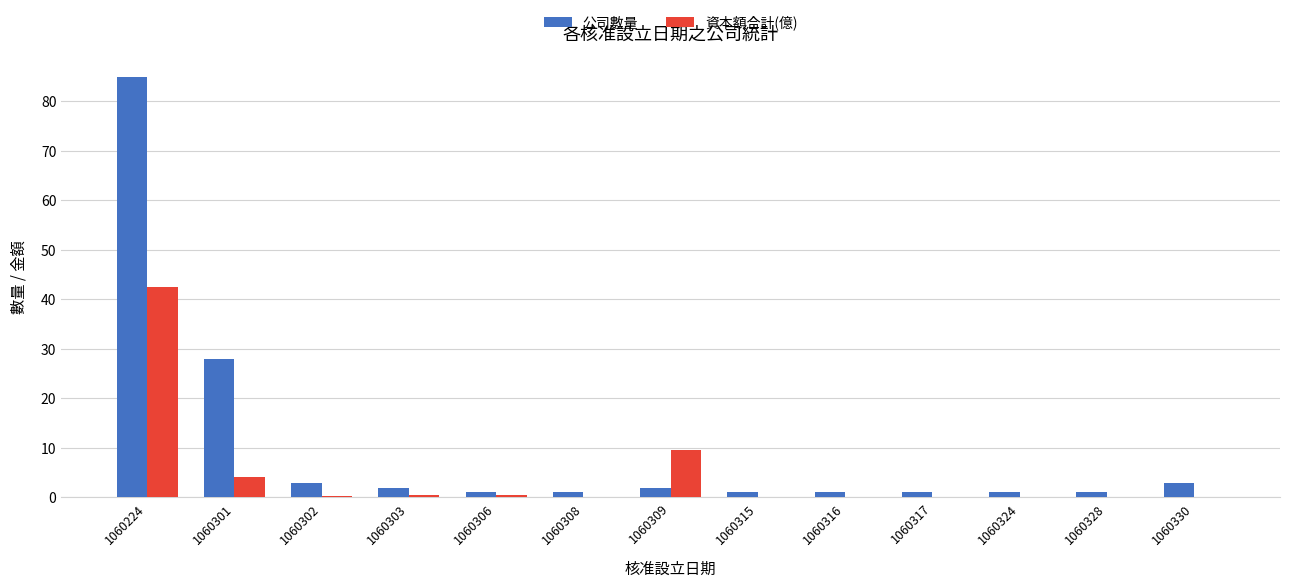

True or false: 公司數量 has a value of 16.5 at 1060301.

False